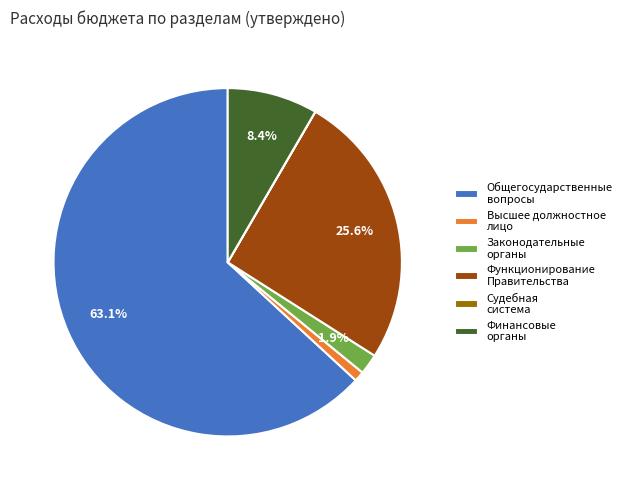

Which has a higher value, Законодательные органы or Функционирование Правительства?

Функционирование Правительства